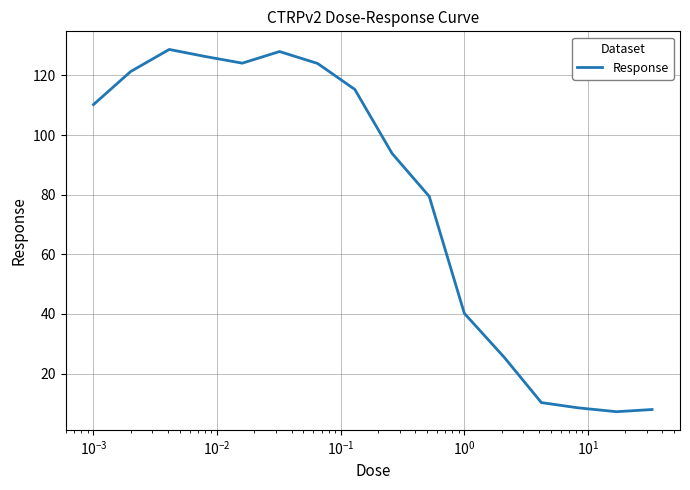

What is the maximum value shown in the chart?

128.7